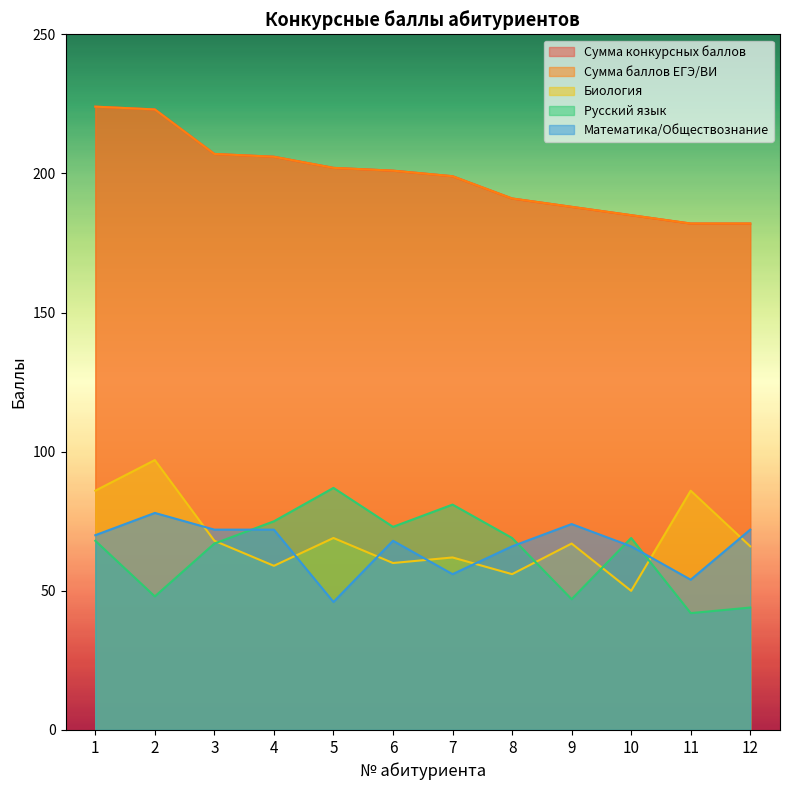

Which label corresponds to the smallest value in the chart?

11